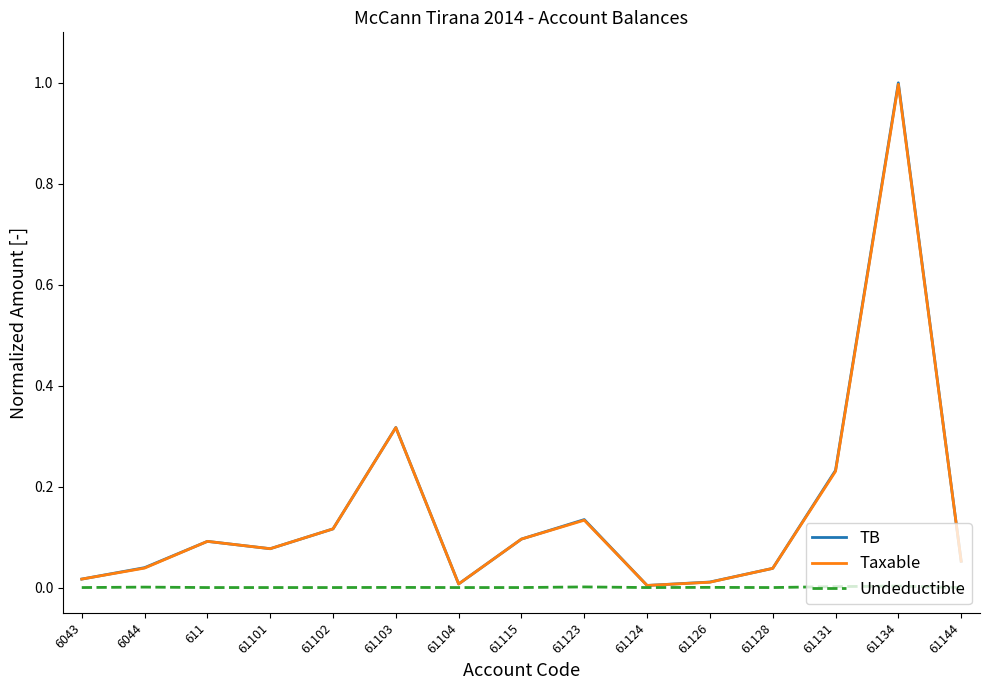

At which category does TB reach its first local valley?

61101